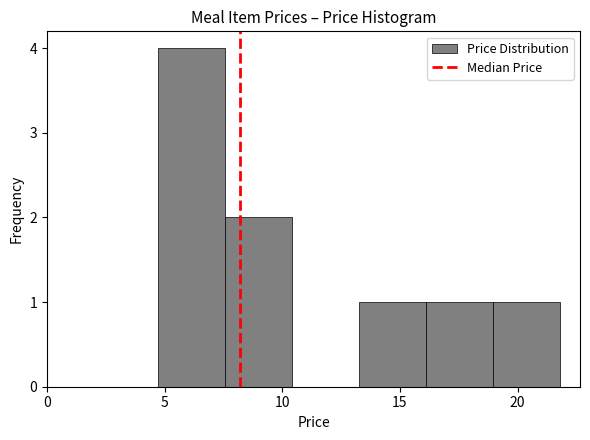

How tall is the bar that spans 7.55 to 10.40 on the x-axis? Neither the bar edges nor the heights are printed on the chart, so give them approximately, as read against the axes.

2